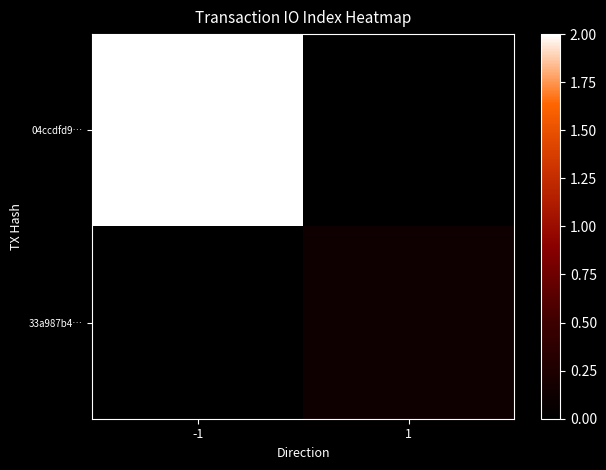

Reading left to right, list all the values displayed in this chart.

04ccdfd9…: -1=2.0	1=0.0
33a987b4…: -1=0.0	1=0.1